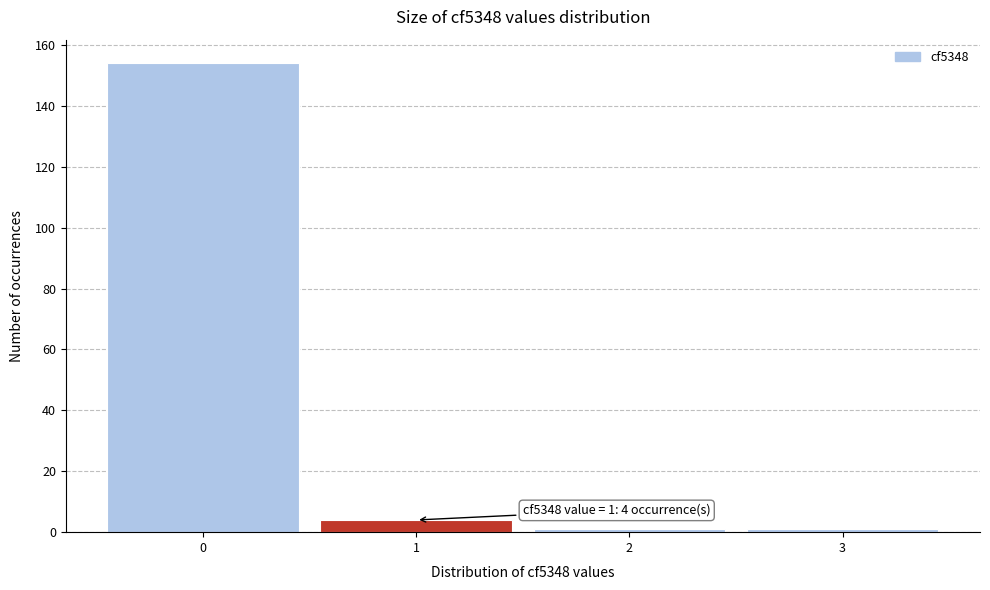

Over which range of the x-axis is the bar tallest?

-0.5 to 0.5